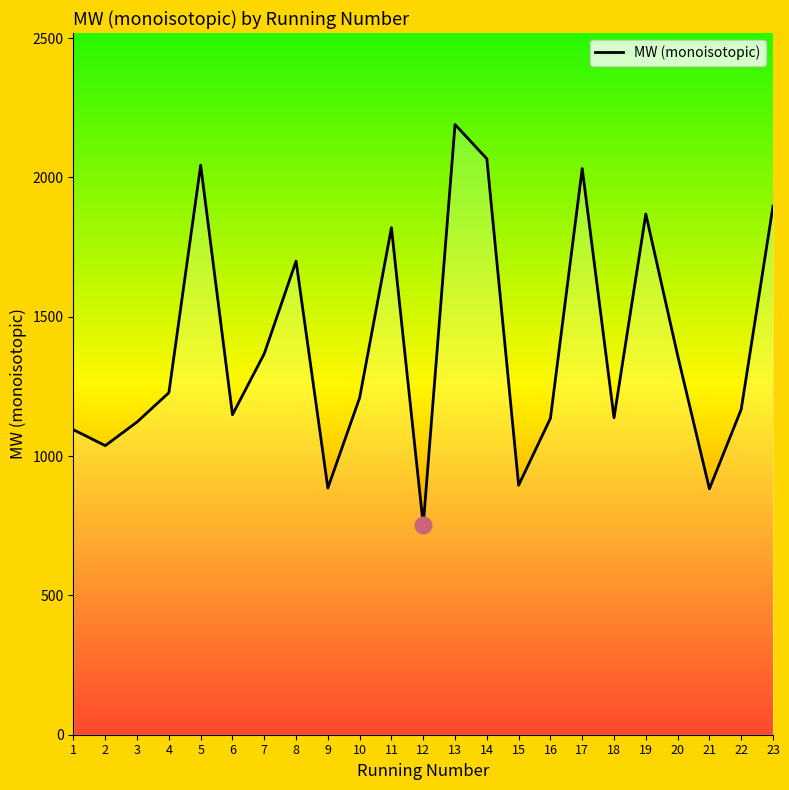

What is the change in value from 8 to 11?

+120.0